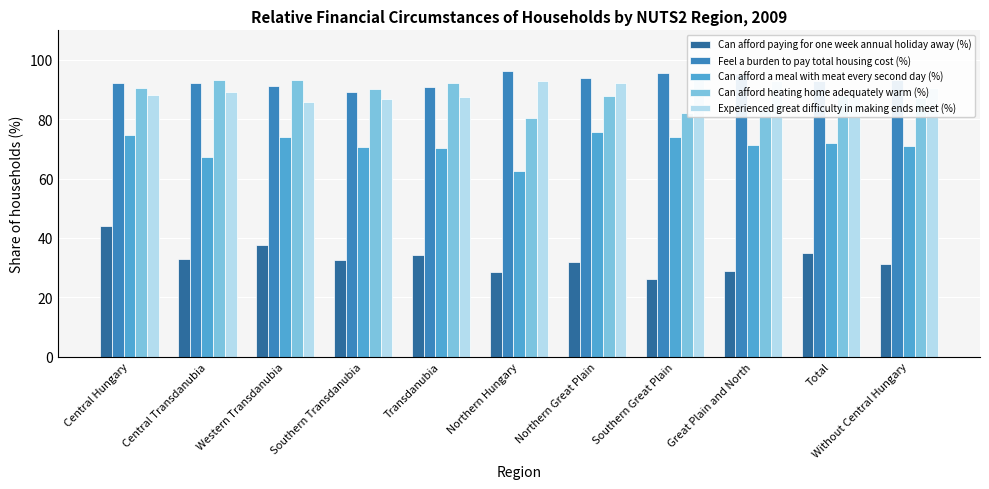

What is the lowest value of the Experienced great difficulty in making ends meet (%) series?

85.7